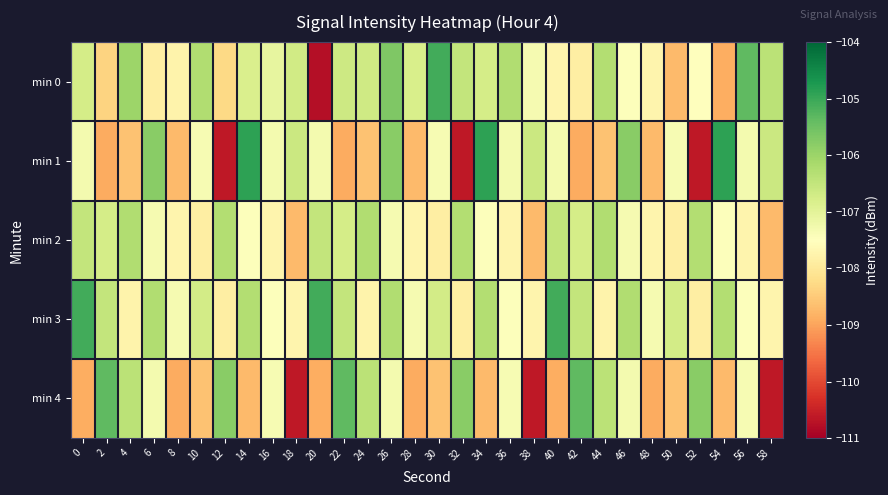

Rank the series by their maximum value, from highest to lowest.

min 1, min 0, min 3, min 4, min 2